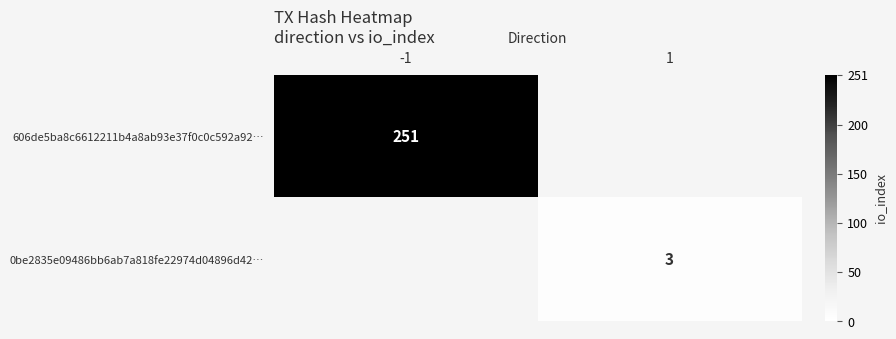

The value of 606de5ba8c6612211b4a8ab93e37f0c0c592a92… at -1 is 75. True or false?

False